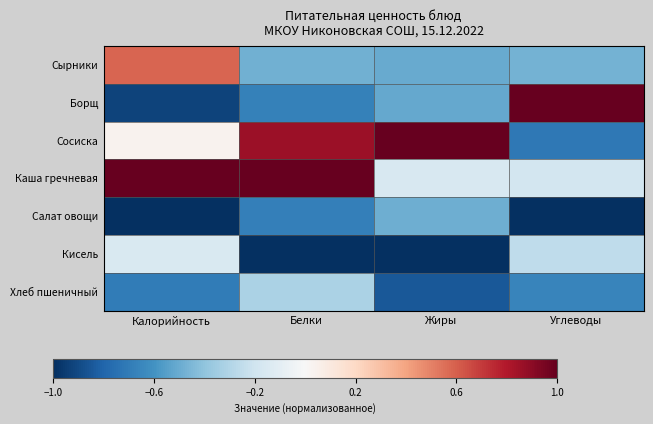

Reading left to right, transcribe all the data shown in this chart.

Сырники: Калорийность=0.6	Белки=-0.5	Жиры=-0.5	Углеводы=-0.5
Борщ: Калорийность=-0.9	Белки=-0.7	Жиры=-0.5	Углеводы=1.0
Сосиска: Калорийность=0.0	Белки=0.9	Жиры=1.0	Углеводы=-0.7
Каша гречневая: Калорийность=1.0	Белки=1.0	Жиры=-0.2	Углеводы=-0.2
Салат овощи: Калорийность=-1.0	Белки=-0.7	Жиры=-0.5	Углеводы=-1.0
Кисель: Калорийность=-0.2	Белки=-1.0	Жиры=-1.0	Углеводы=-0.3
Хлеб пшеничный: Калорийность=-0.7	Белки=-0.3	Жиры=-0.8	Углеводы=-0.7